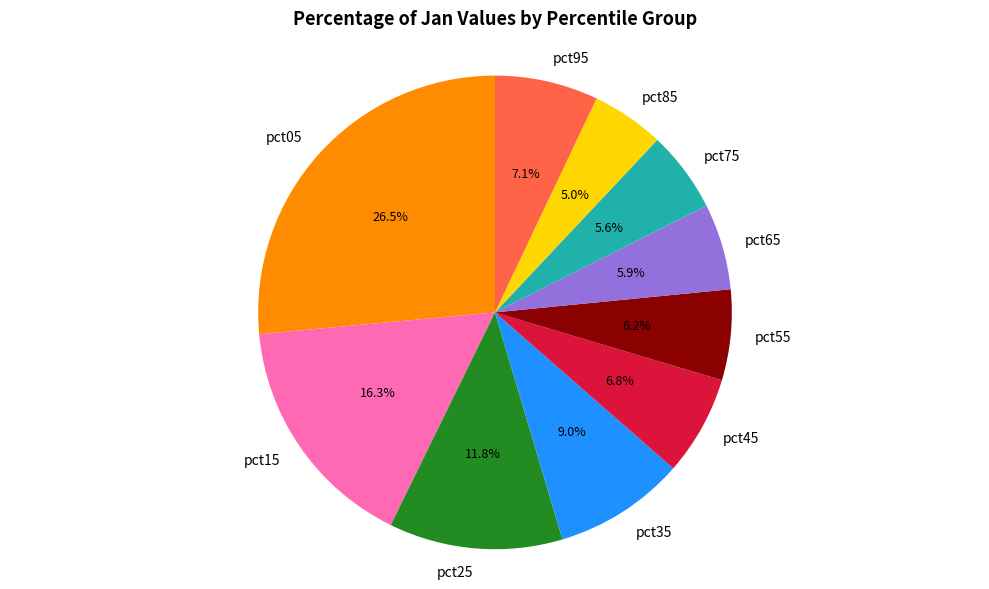

How many slices are in this pie chart?

10